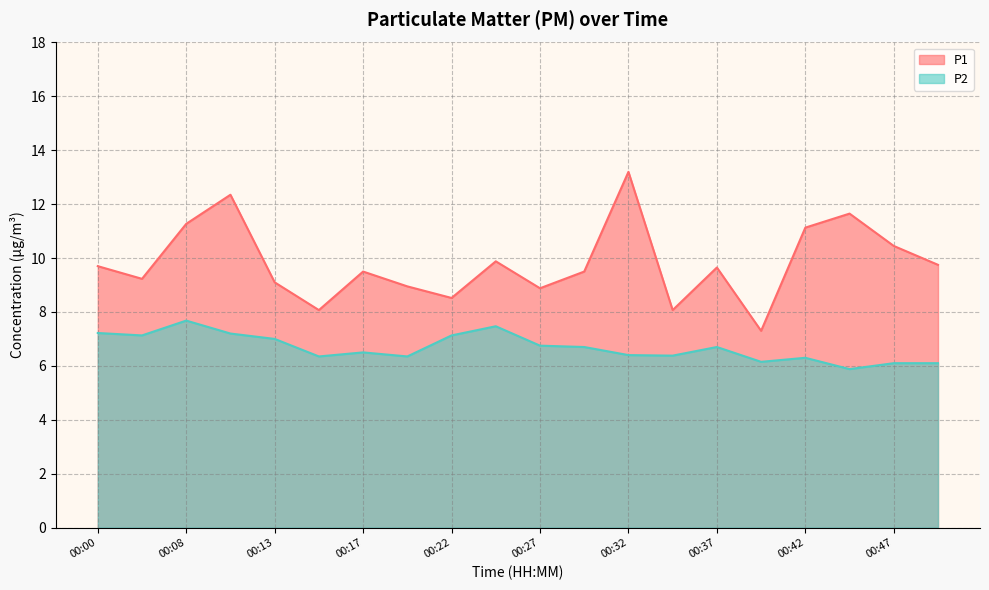

Where is P1 nearest to the value 10?

00:25